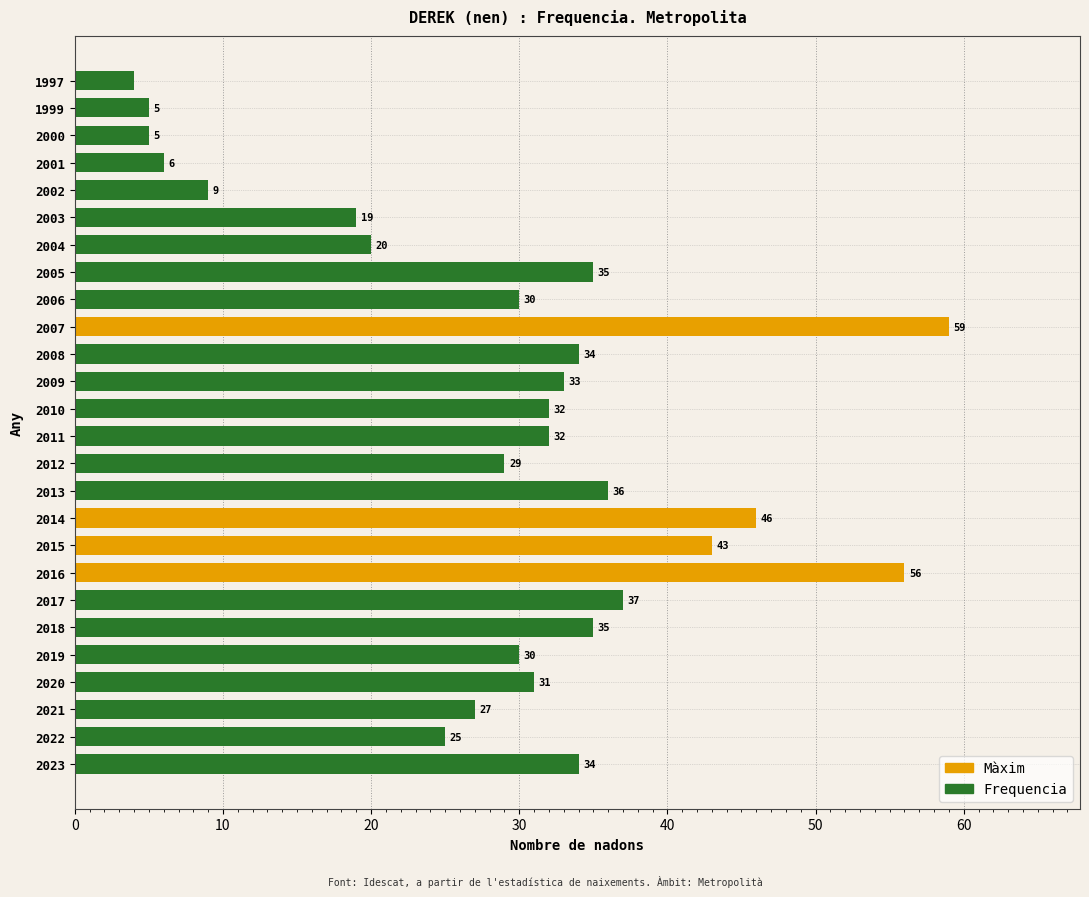

Reading bottom to top, transcribe all the data shown in this chart.

2023=34	2022=25	2021=27	2020=31	2019=30	2018=35	2017=37	2016=56	2015=43	2014=46	2013=36	2012=29	2011=32	2010=32	2009=33	2008=34	2007=59	2006=30	2005=35	2004=20	2003=19	2002=9	2001=6	2000=5	1999=5	1997=4